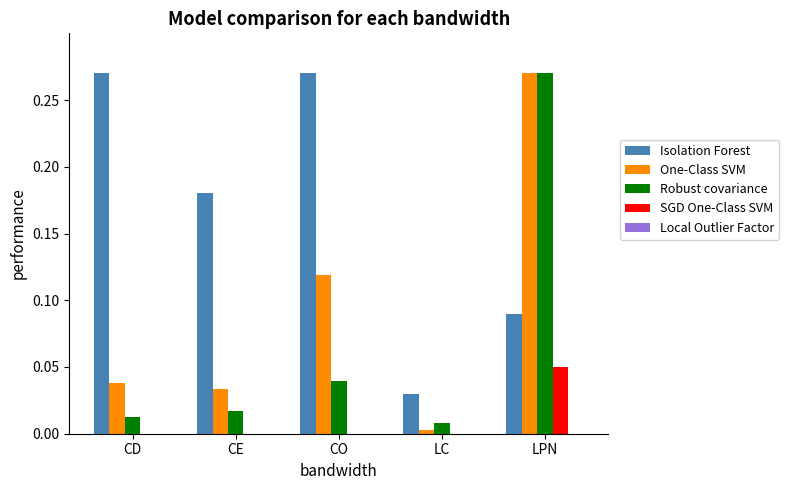

Which series has the largest total across all categories?

Isolation Forest